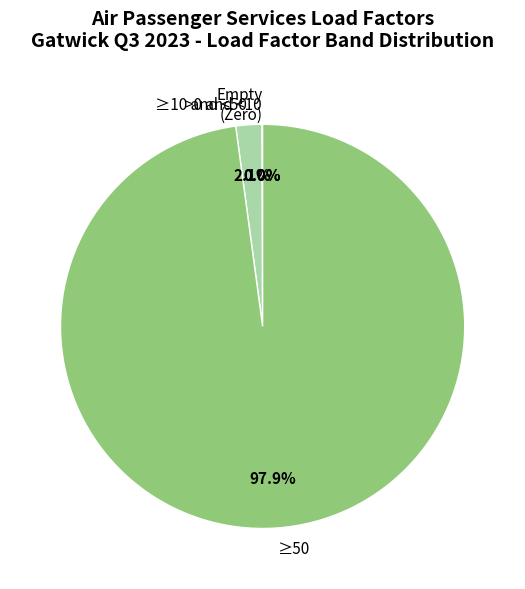

What is the largest slice in the pie chart?

≥50